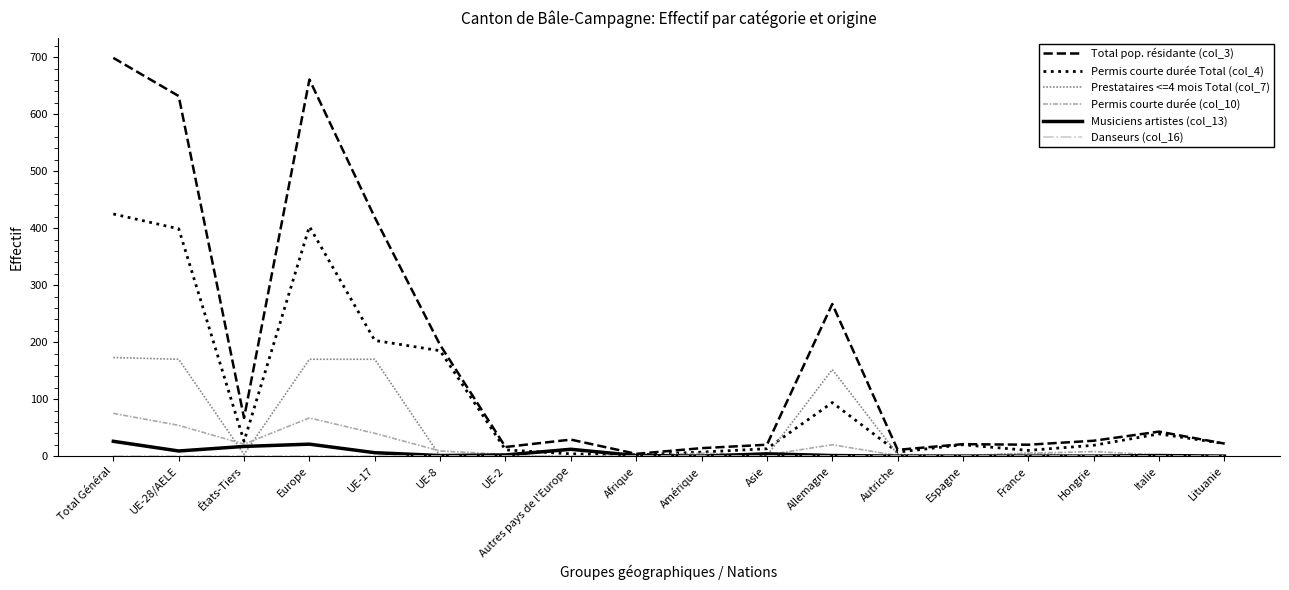

What is the greatest value displayed?

699